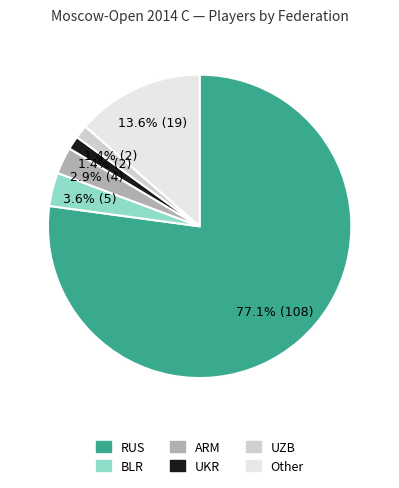

Between RUS and BLR, which is larger?

RUS